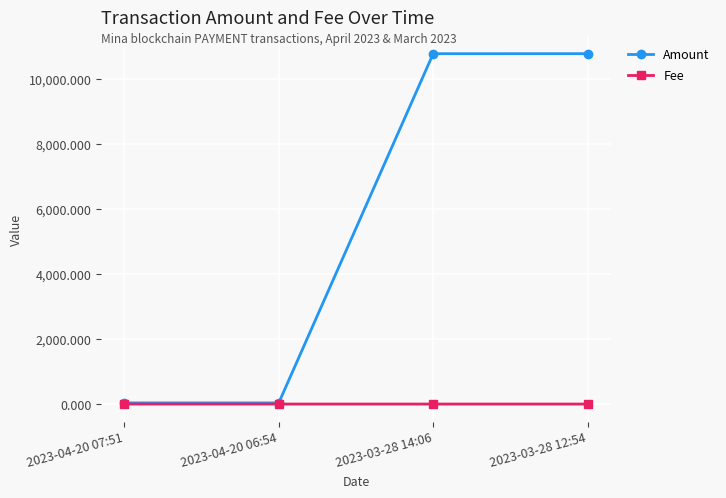

At 2023-03-28 12:54, list the series in order from largest to smallest.

Amount, Fee